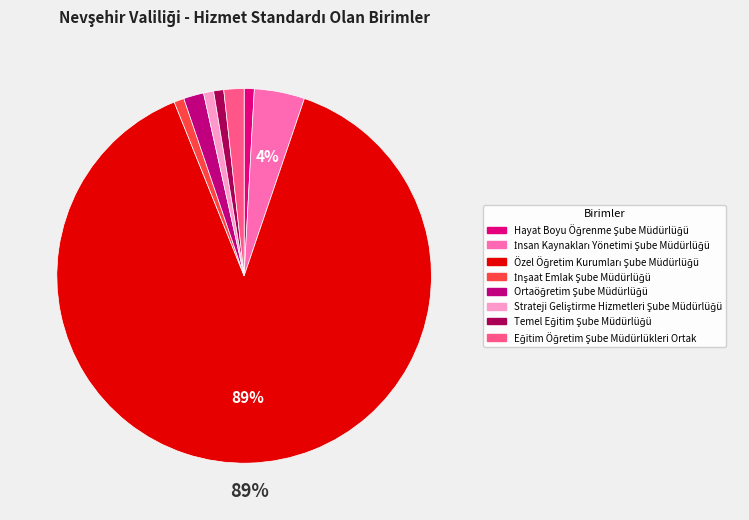

What percentage is the Strateji Geliştirme Hizmetleri Şube Müdürlüğü slice, to the nearest percent?

1%